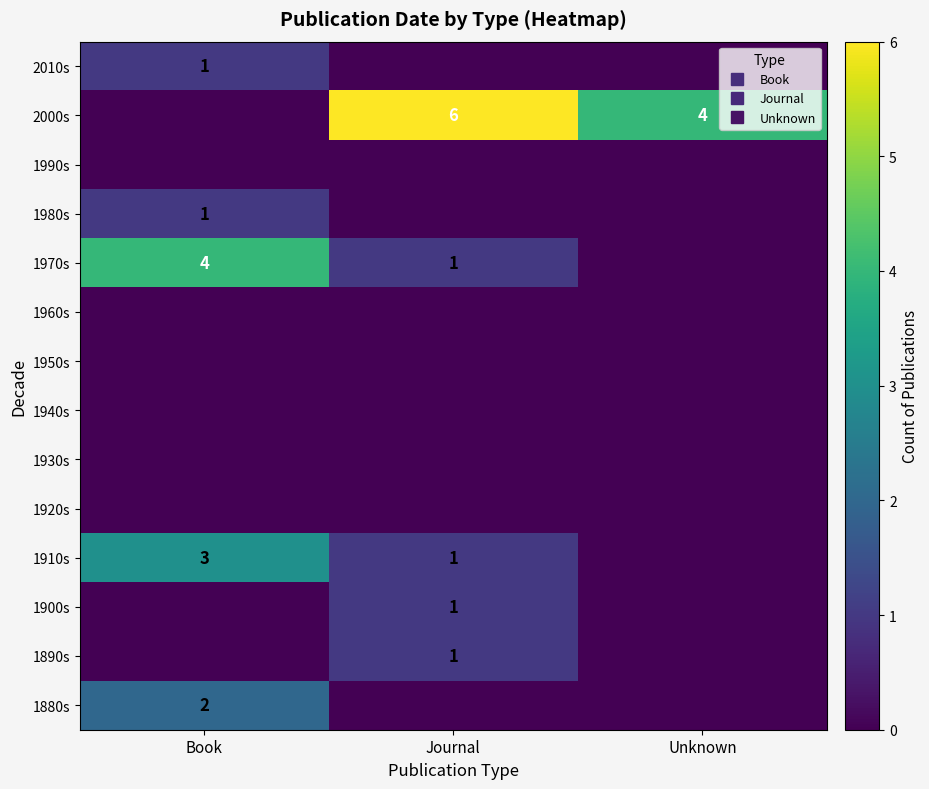

Is it true that 1980s equals -1 at Unknown?

False